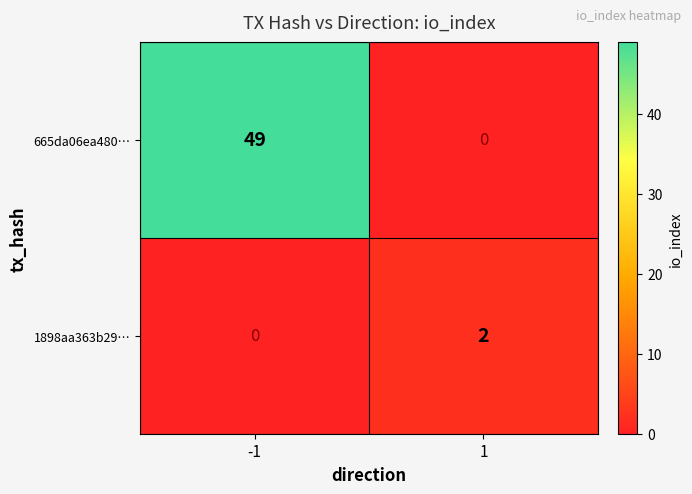

At which category is the sum across all series the highest?

-1